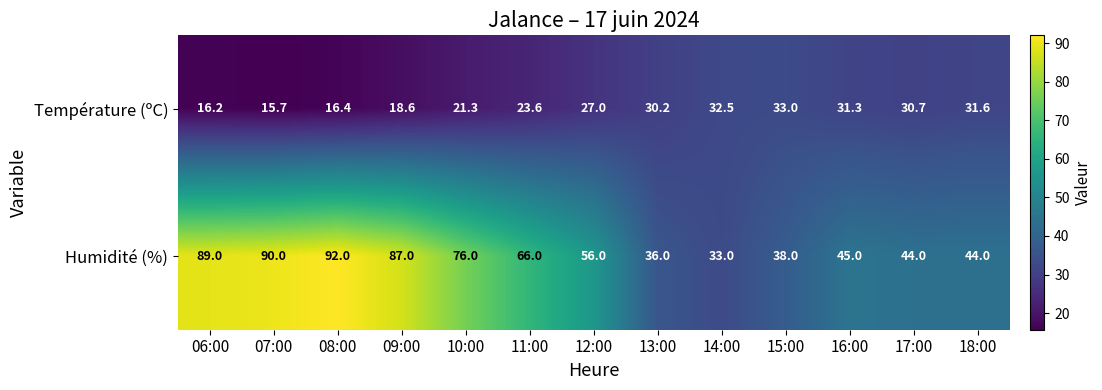

List the series in order of their overall mean, lowest first.

Température (ºC), Humidité (%)